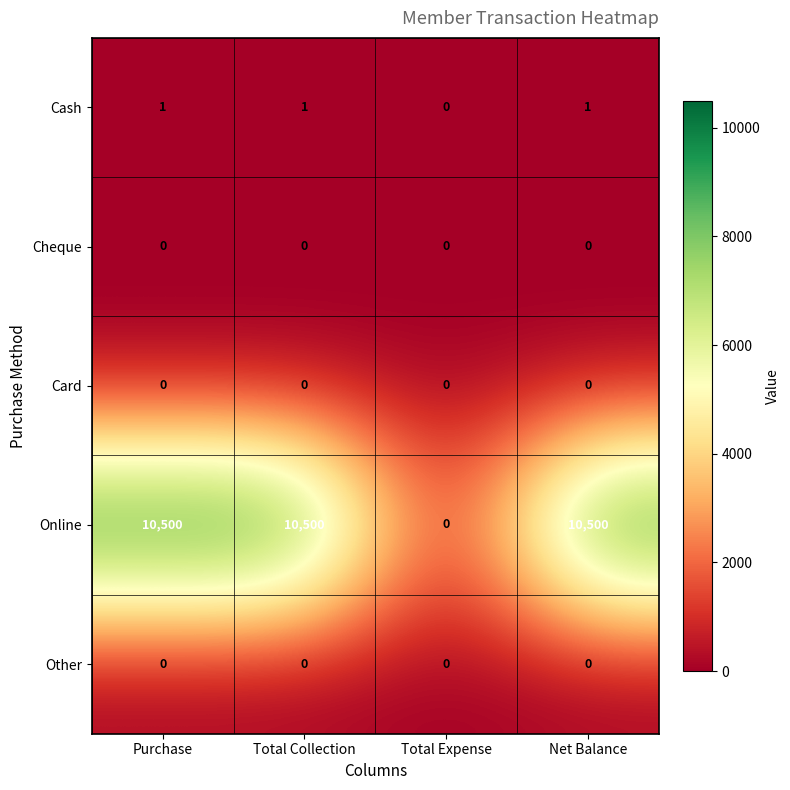

Which series has the widest spread of values?

Online